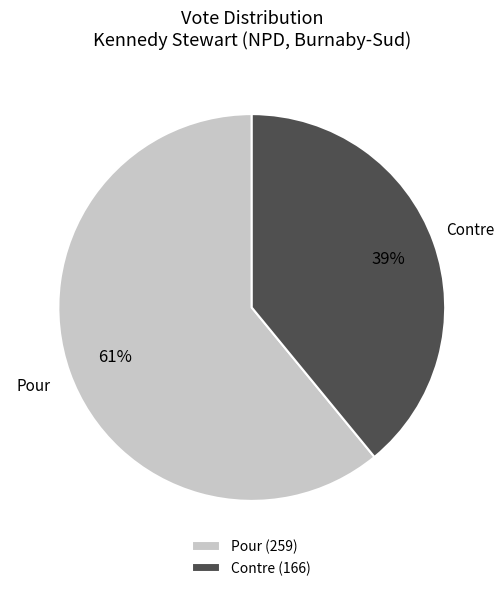

Approximately how many times larger is the value at Pour (259) compared to Contre (166)?

1.6